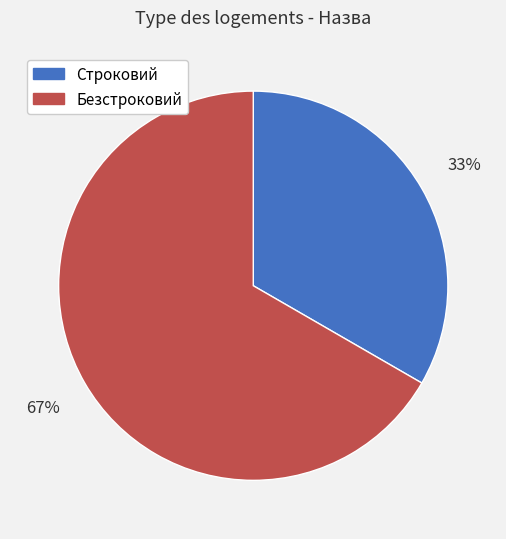

Which has a higher value, Строковий or Безстроковий?

Безстроковий